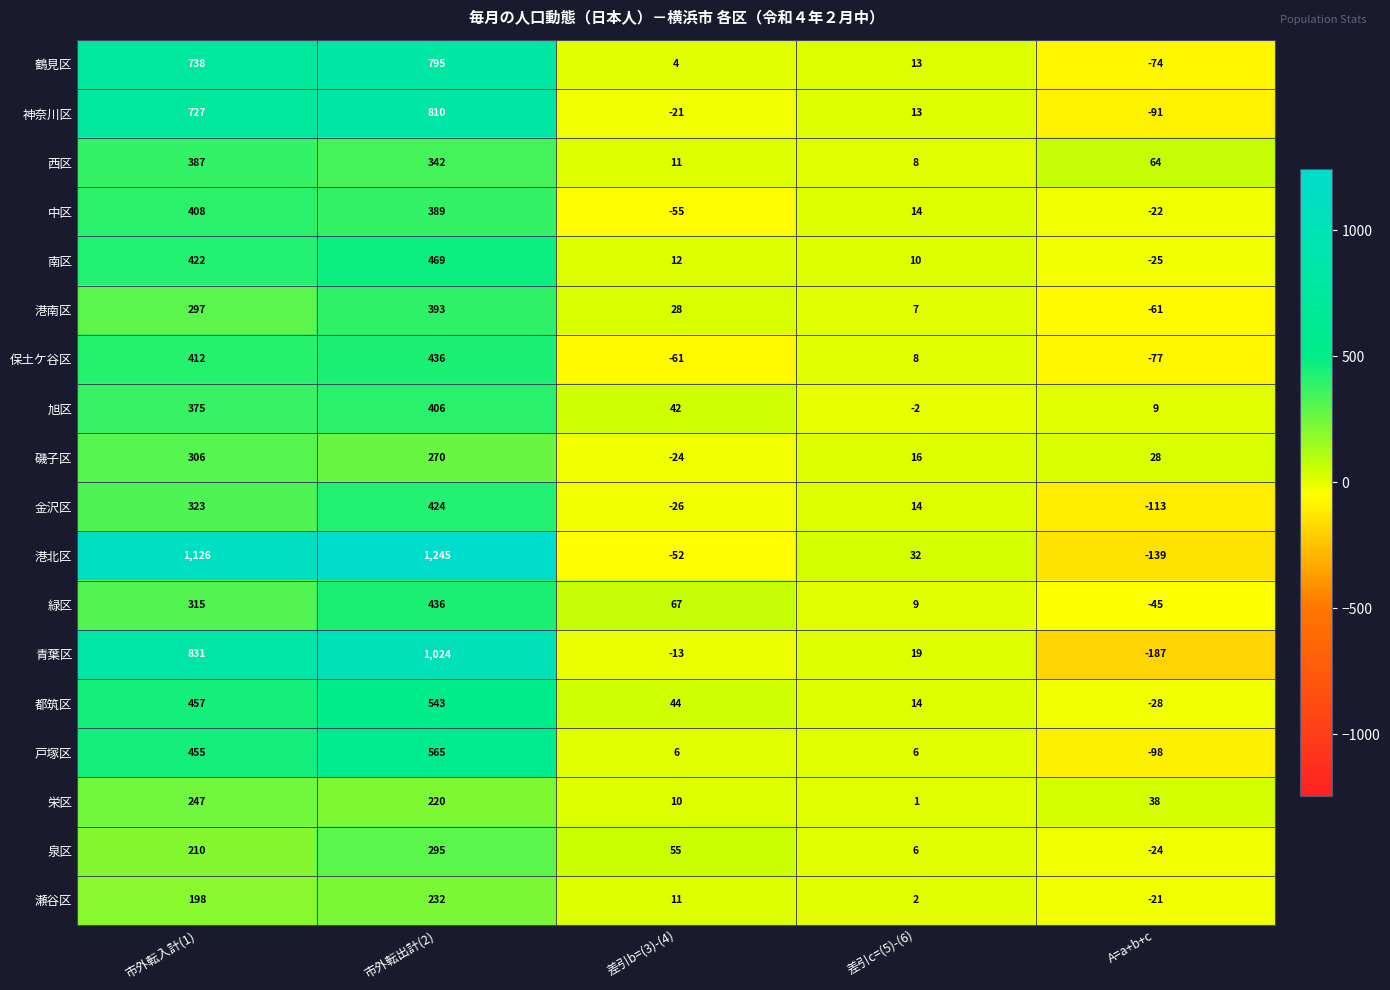

Which series has the largest total across all categories?

港北区